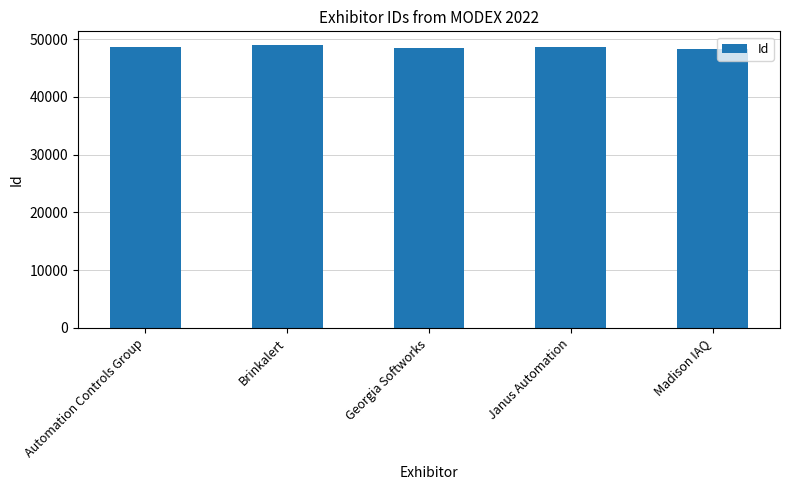

What is the sum of all values?

243008